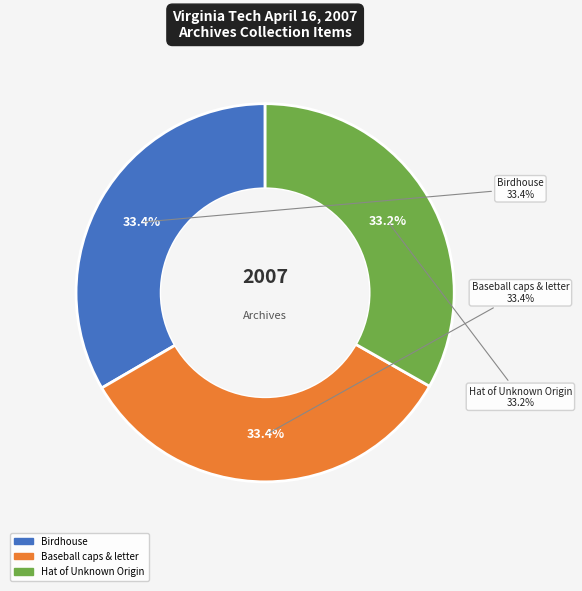

Is it true that Birdhouse from a Virginia Tech Baseball is 33% of the pie?

True